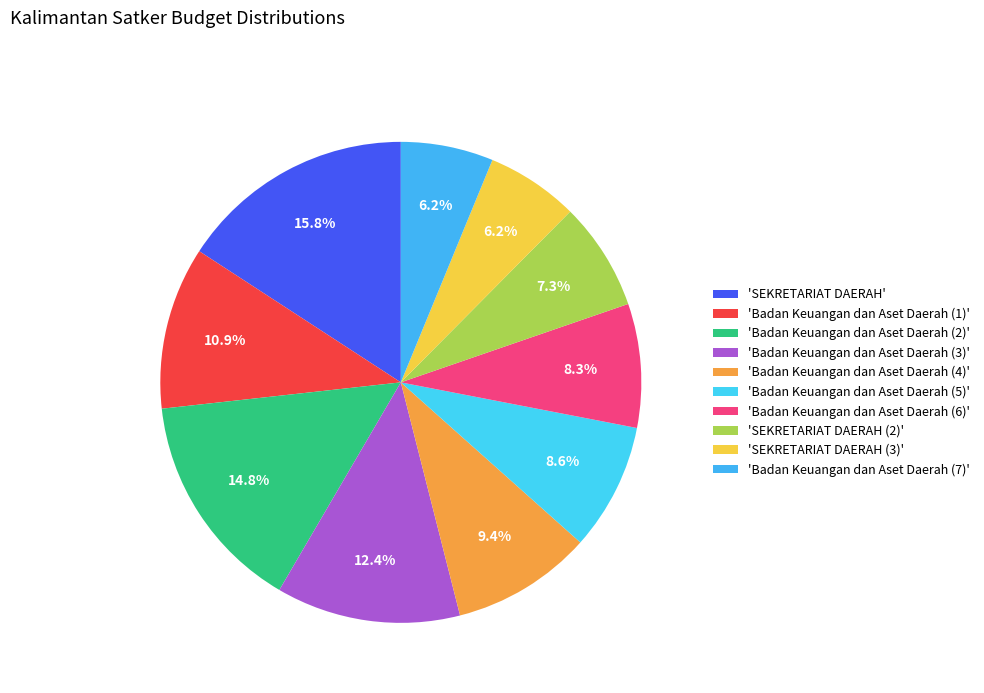

How many segments does this pie chart have?

10